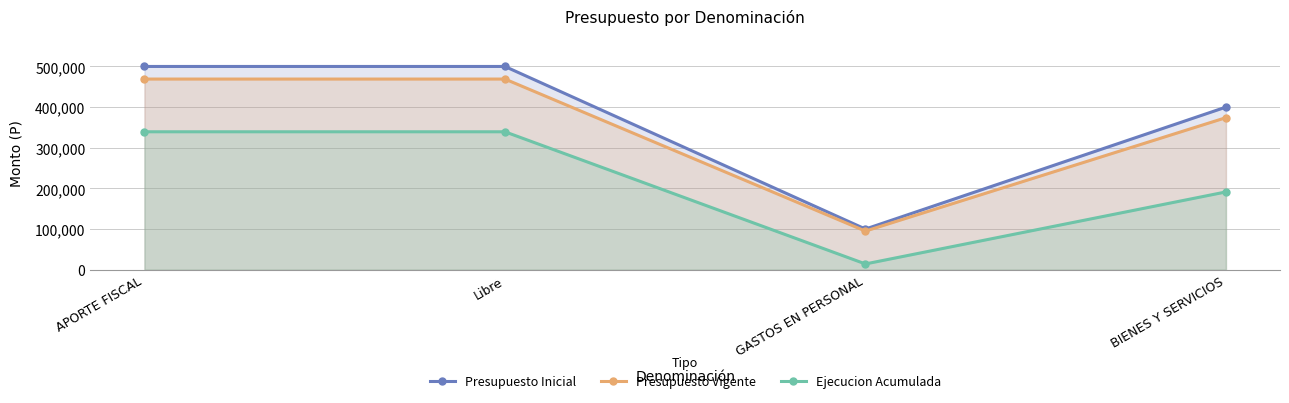

Rank the series by their maximum value, from lowest to highest.

Ejecucion Acumulada, Presupuesto Vigente, Presupuesto Inicial